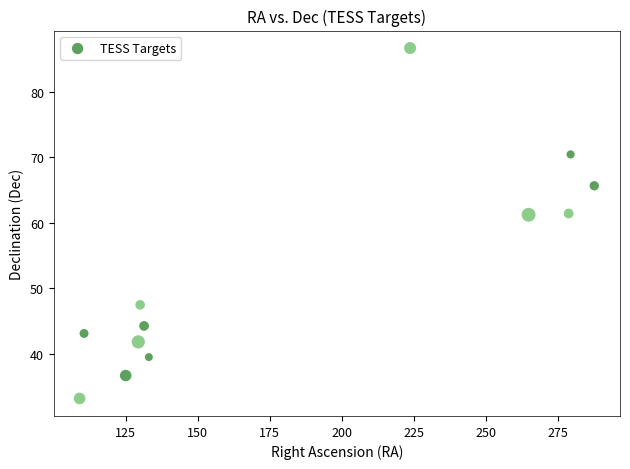

What is the range of Y values (max minus min)?

53.6